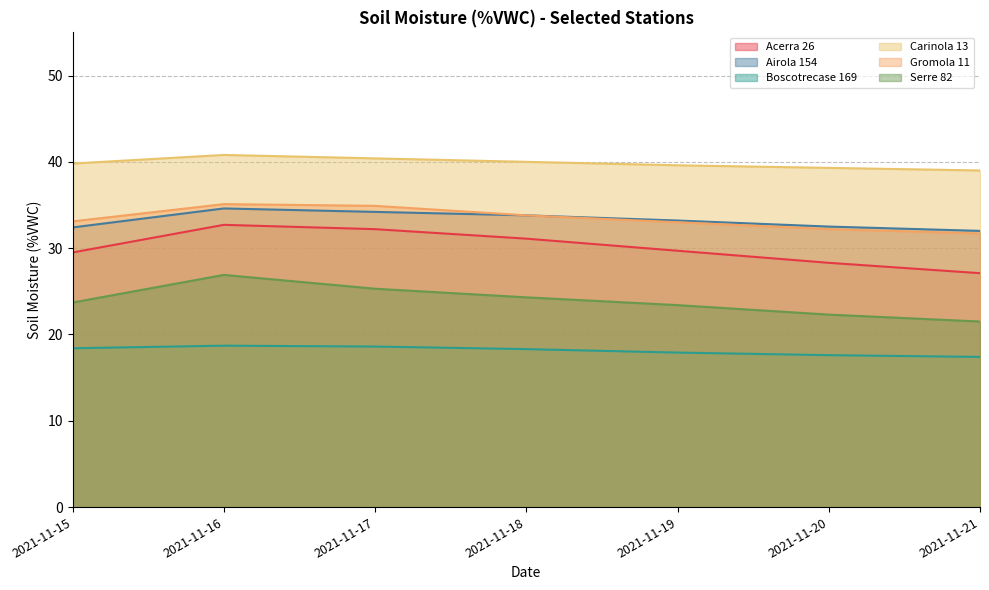

Reading right to left, list all the values displayed in this chart.

Acerra 26: 2021-11-21=27.1	2021-11-20=28.3	2021-11-19=29.7	2021-11-18=31.1	2021-11-17=32.2	2021-11-16=32.7	2021-11-15=29.5
Airola 154: 2021-11-21=32.0	2021-11-20=32.5	2021-11-19=33.2	2021-11-18=33.8	2021-11-17=34.2	2021-11-16=34.6	2021-11-15=32.4
Boscotrecase 169: 2021-11-21=17.4	2021-11-20=17.6	2021-11-19=17.9	2021-11-18=18.3	2021-11-17=18.6	2021-11-16=18.7	2021-11-15=18.4
Carinola 13: 2021-11-21=39.0	2021-11-20=39.3	2021-11-19=39.6	2021-11-18=40.0	2021-11-17=40.4	2021-11-16=40.8	2021-11-15=39.8
Gromola 11: 2021-11-21=31.7	2021-11-20=32.2	2021-11-19=33.0	2021-11-18=33.8	2021-11-17=34.9	2021-11-16=35.1	2021-11-15=33.1
Serre 82: 2021-11-21=21.5	2021-11-20=22.3	2021-11-19=23.4	2021-11-18=24.3	2021-11-17=25.3	2021-11-16=26.9	2021-11-15=23.7